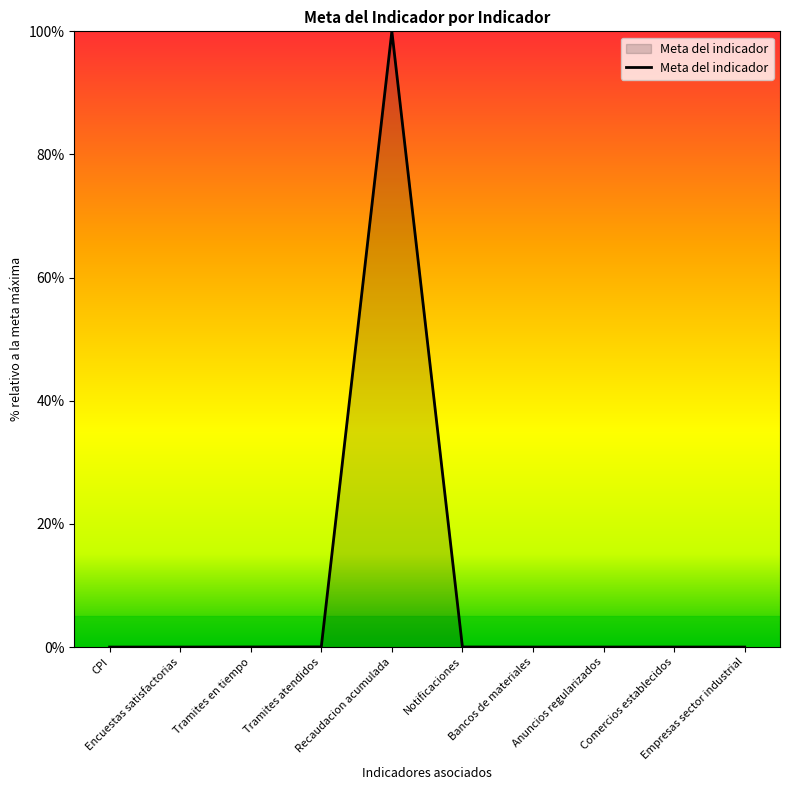

What is the difference between the maximum and minimum values?

100.0